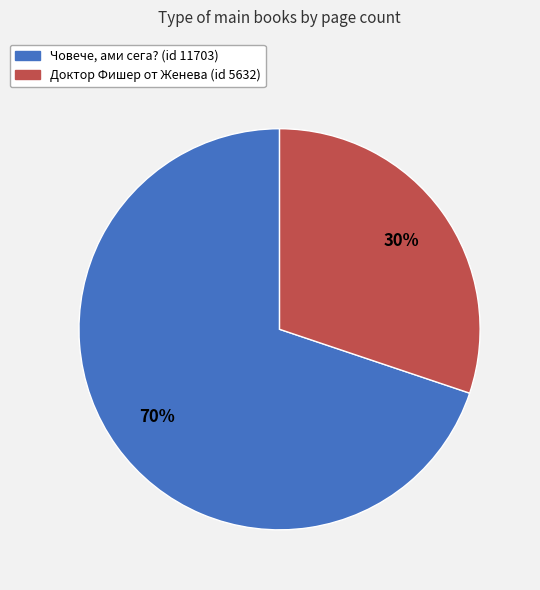

What percentage is the Човече, ами сега? (id 11703) slice, to the nearest percent?

70%